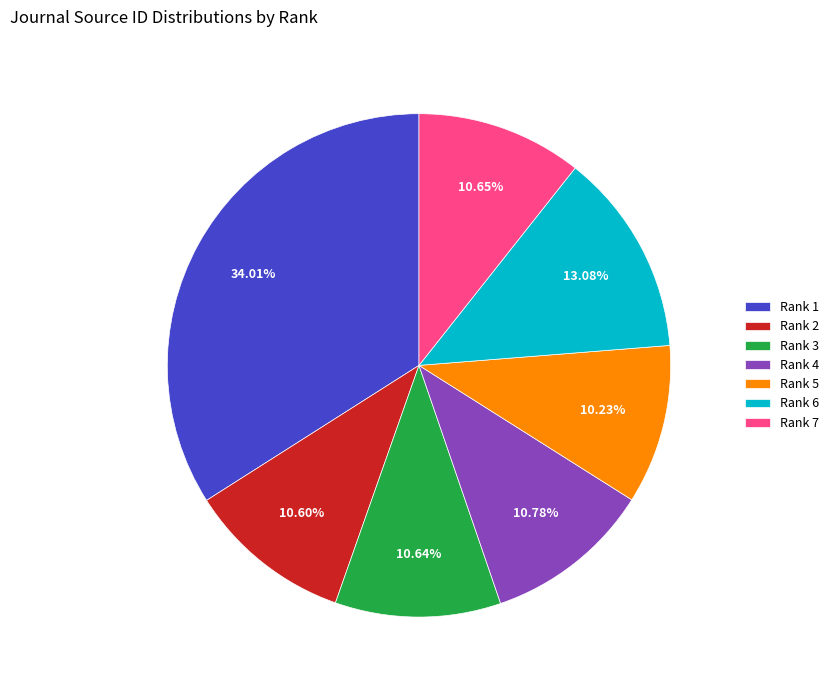

Which slice is the largest?

Rank 1